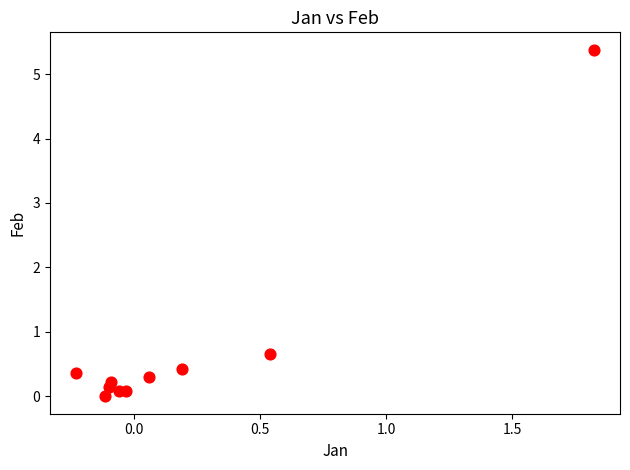

What is the average Y value?

0.8